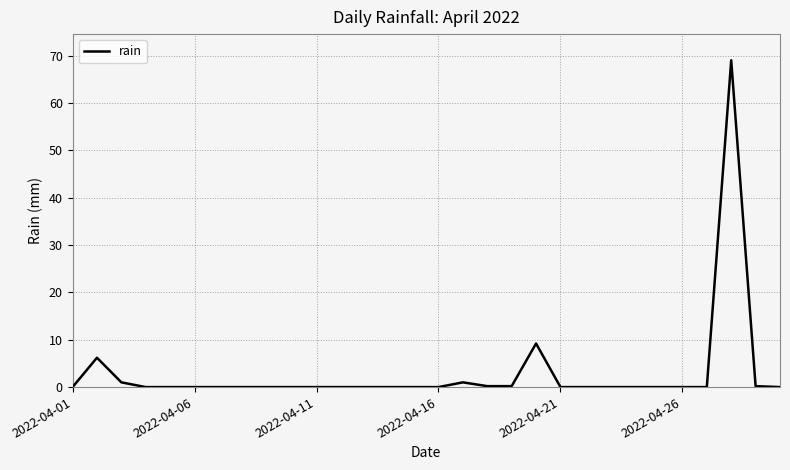

What is the maximum value shown in the chart?

69.0